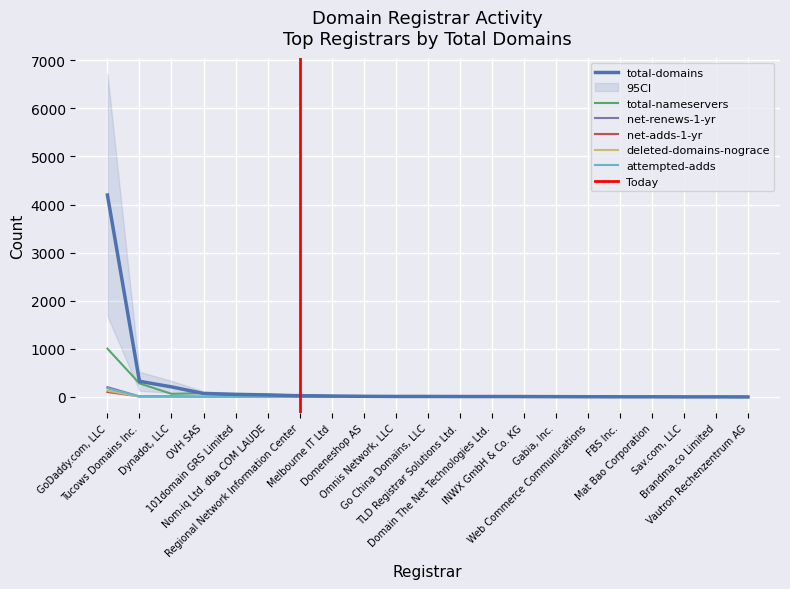

What is the difference between the maximum and second lowest values in the total-domains series?

4196